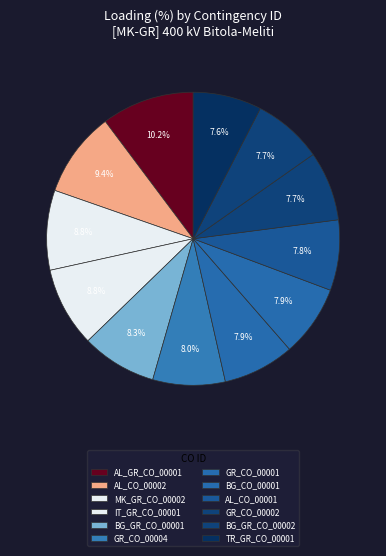

Is there a majority slice in this chart?

No